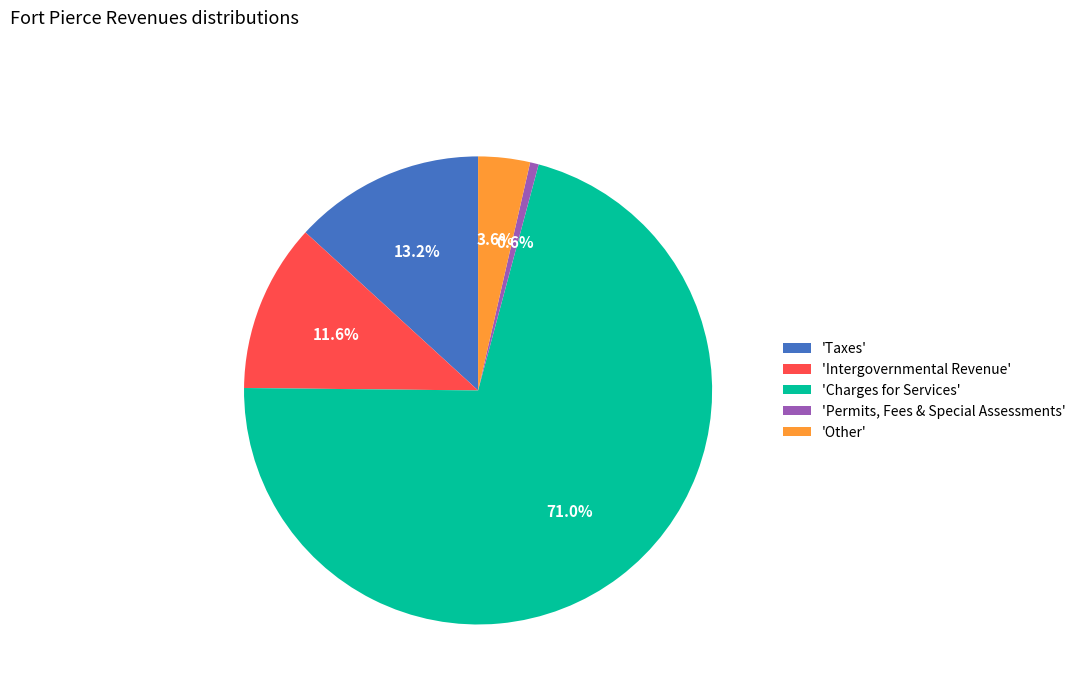

What percentage do 'Permits, Fees & Special Assessments' and 'Intergovernmental Revenue' together represent?

12.2%